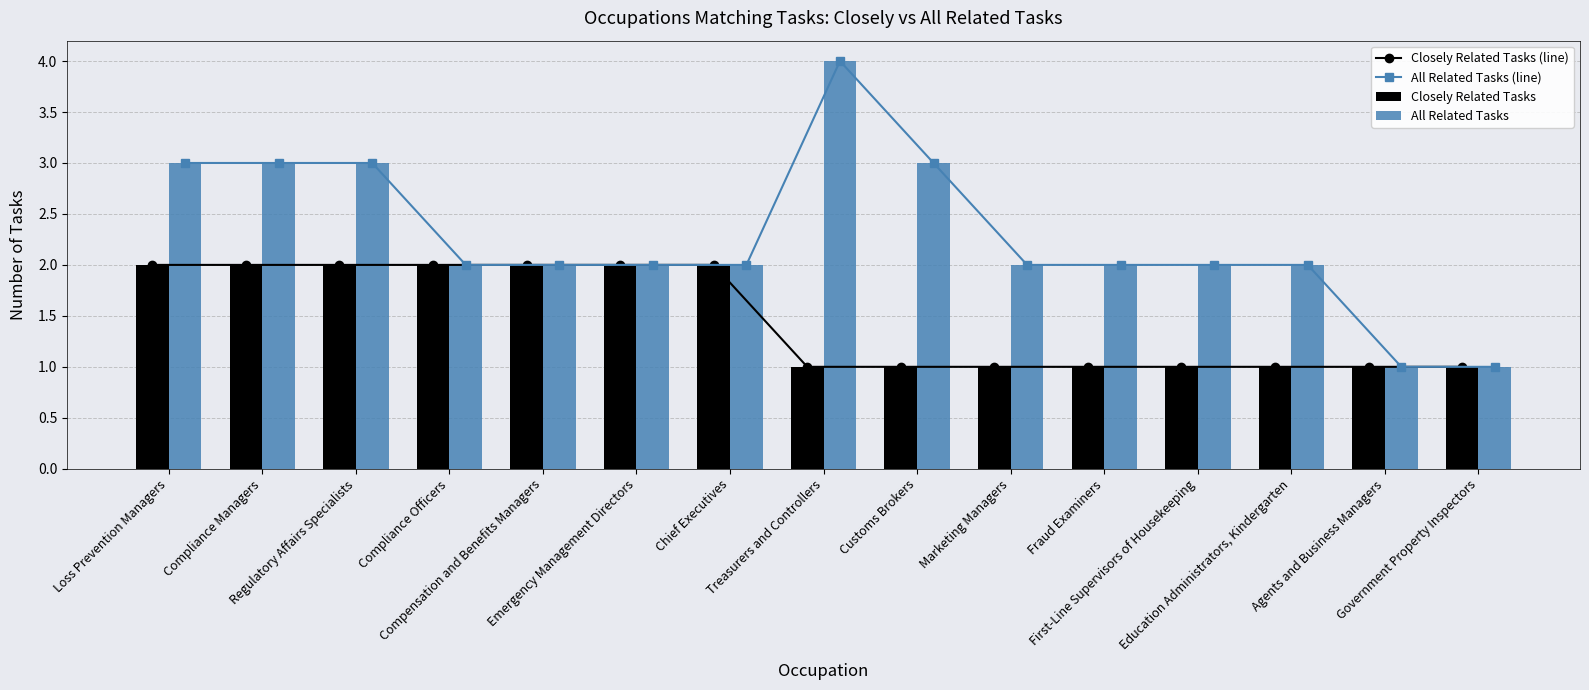

How many data points in All Related Tasks (line) are less than 2?

2